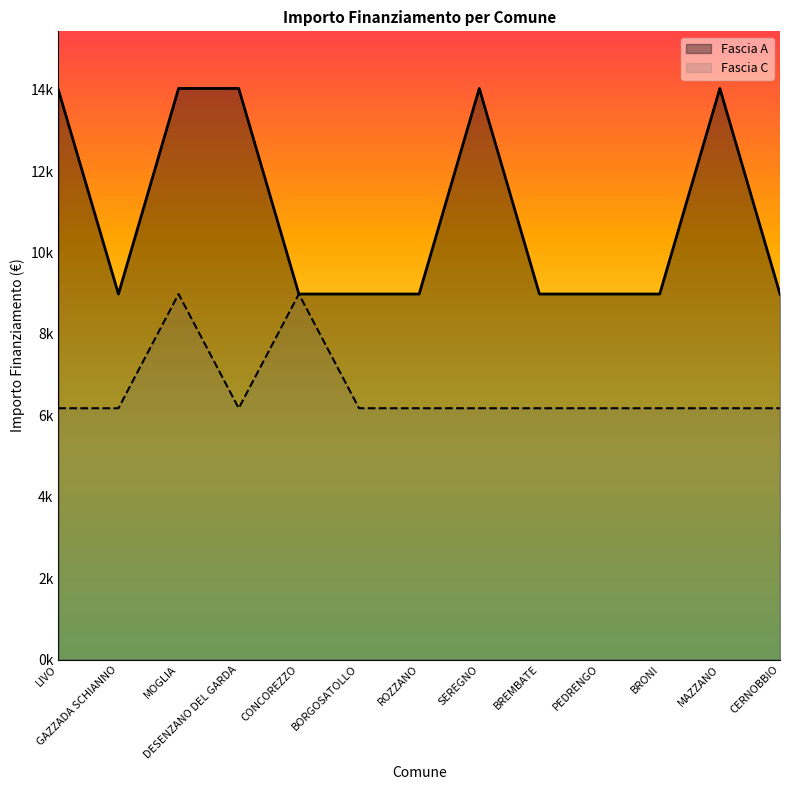

What is the minimum value shown in the chart?

6173.2